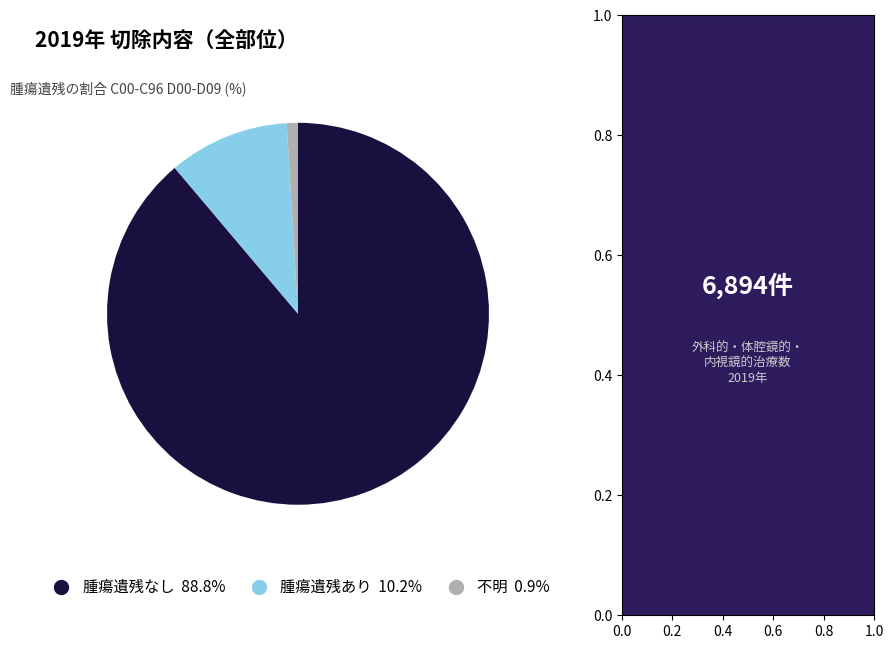

Count the number of slices in the pie.

3